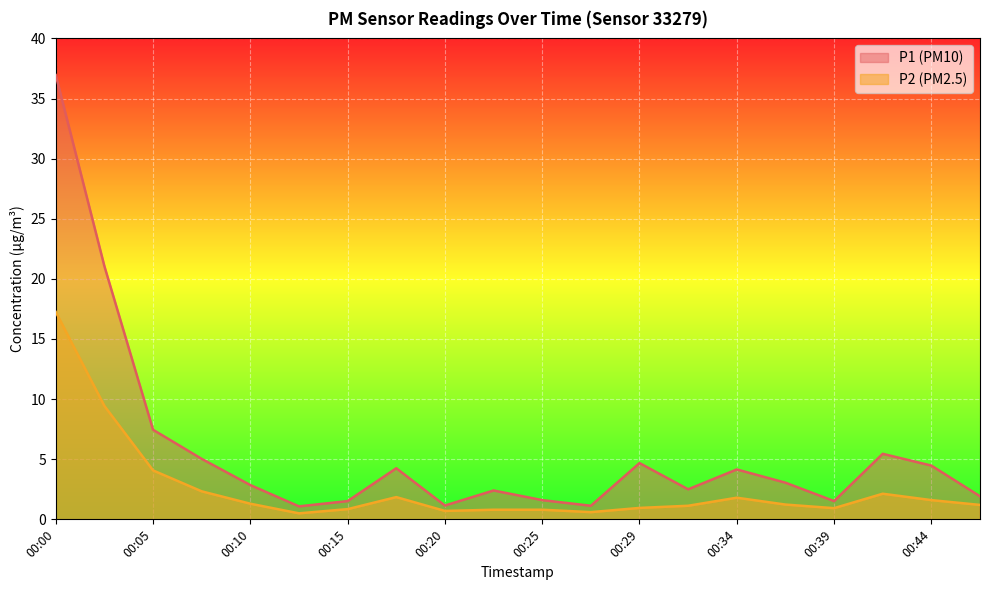

Rank the series at 00:34 from lowest to highest value.

P2 (PM2.5), P1 (PM10)